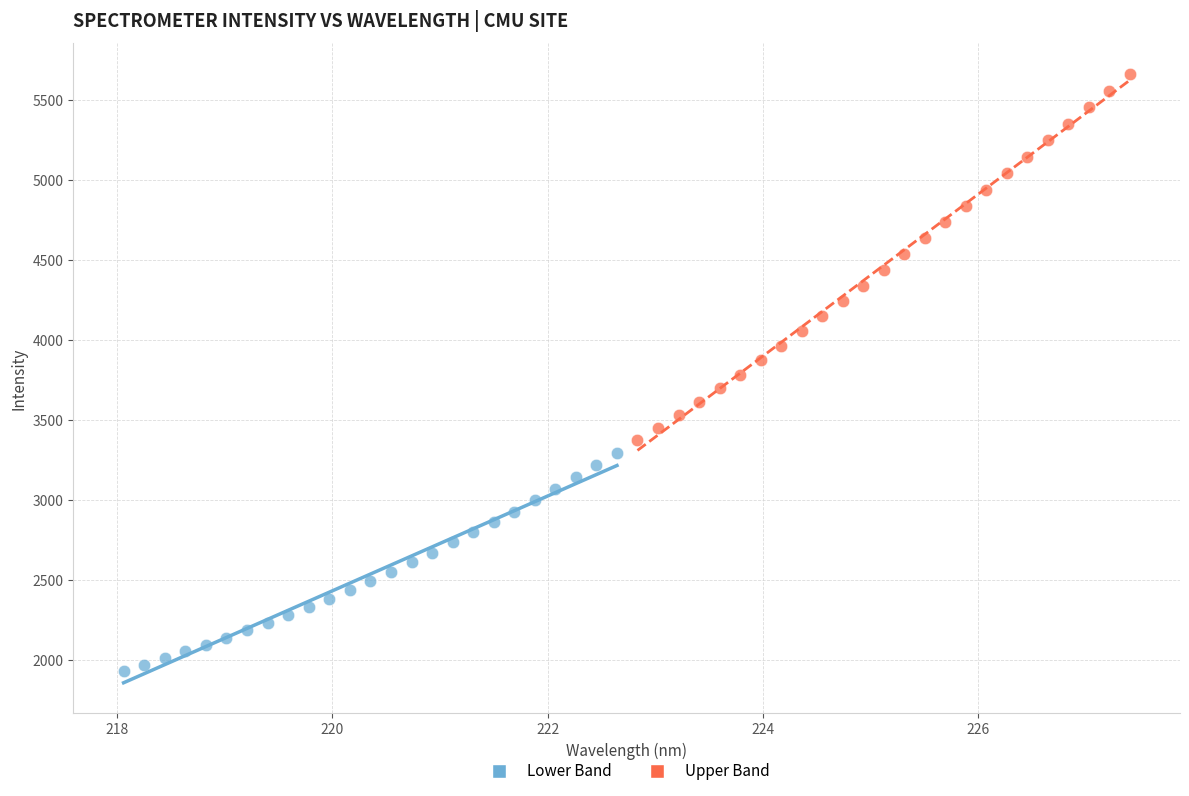

What are all the series names shown in the legend?

Lower Band, Upper Band